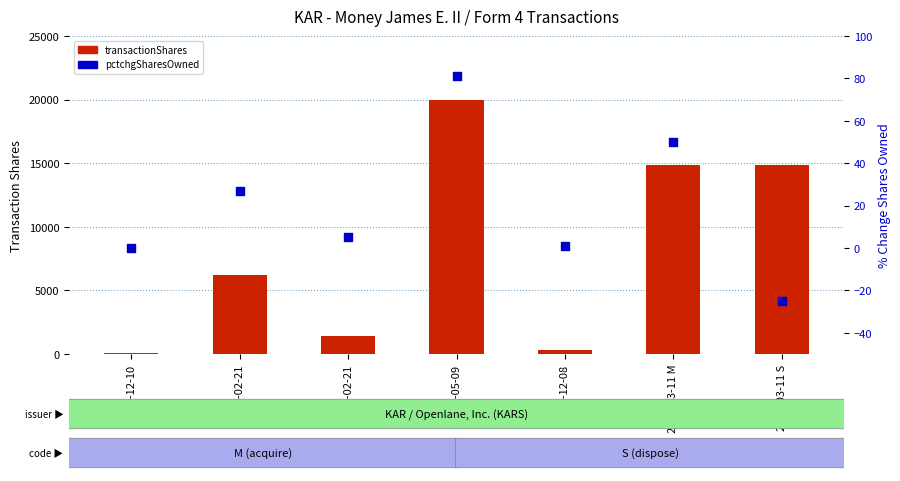

What is the total value across all series at 2024-03-11 S?

14797